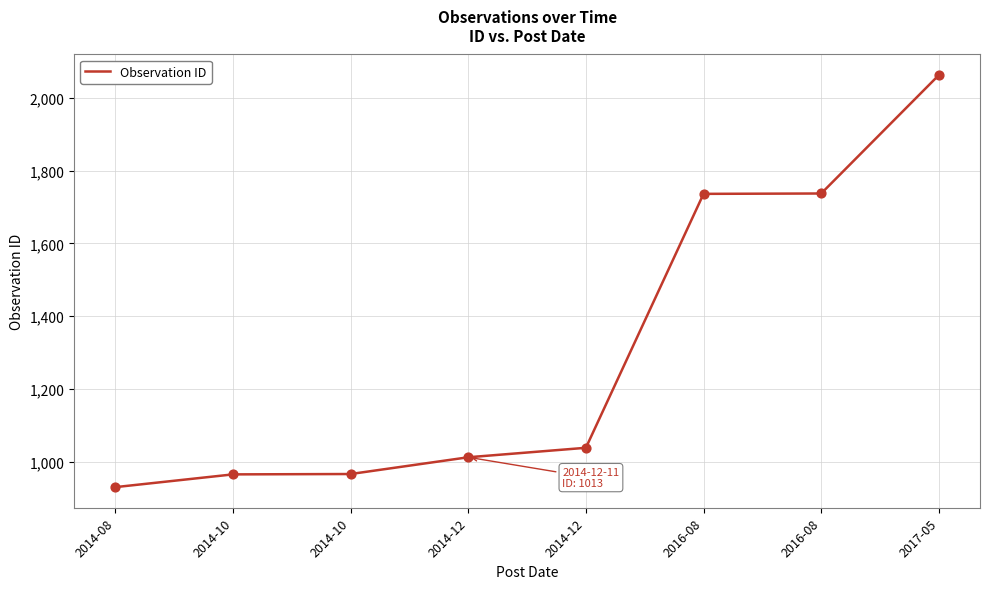

What is the change in value from 2014-10 to 2017-05?

+1095